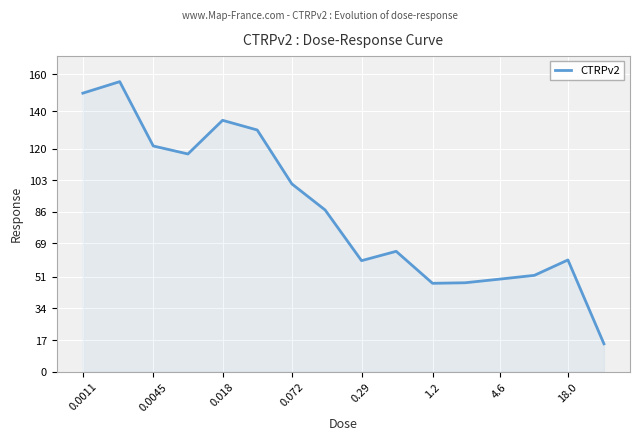

What is the maximum value shown in the chart?

156.0